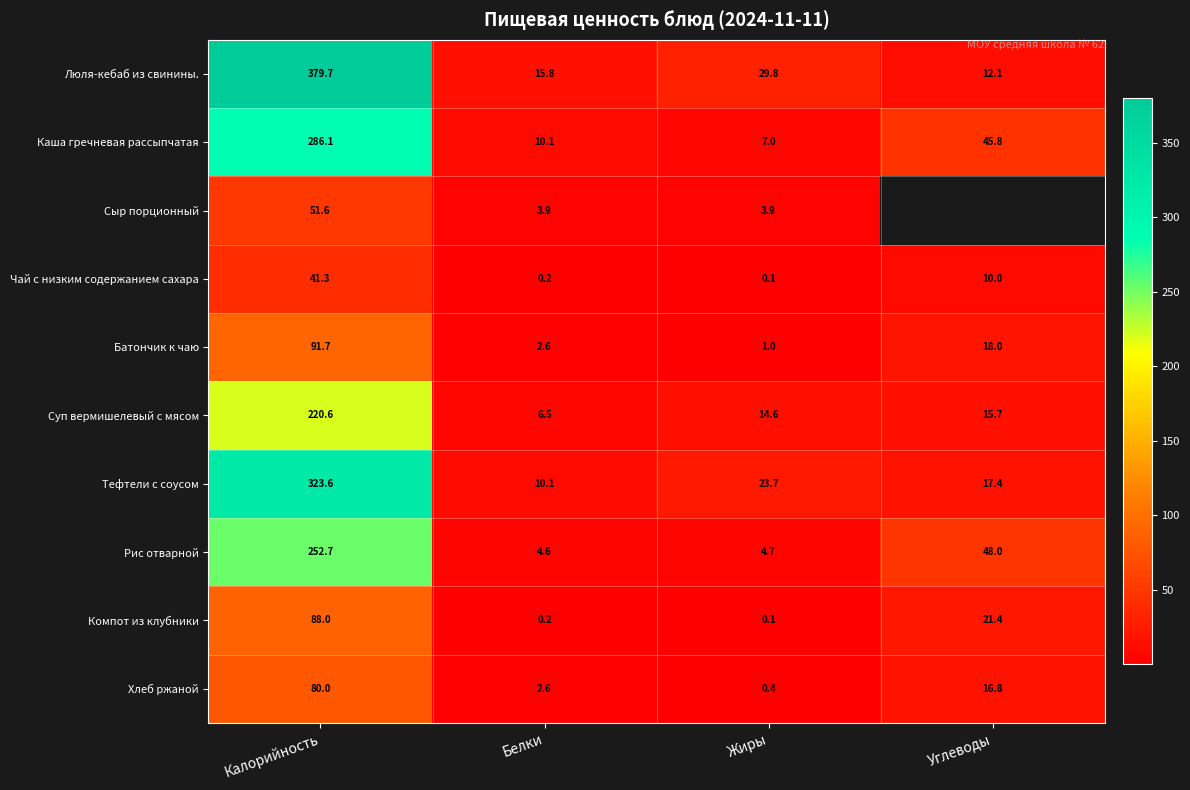

Which category has the lowest value in the Суп вермишелевый с мясом series?

Белки